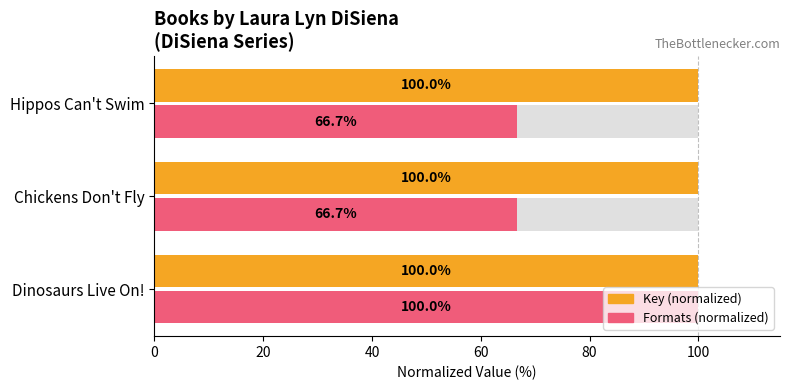

At how many categories does at least one series exceed 70?

3